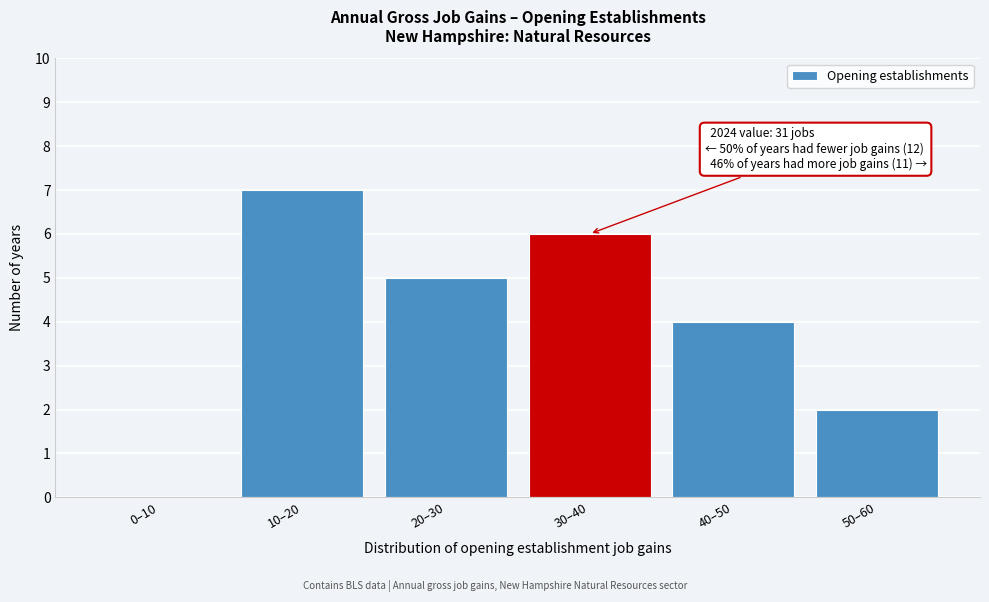

Reading left to right, transcribe all the data shown in this chart.

0–10=0	10–20=7	20–30=5	30–40=6	40–50=4	50–60=2